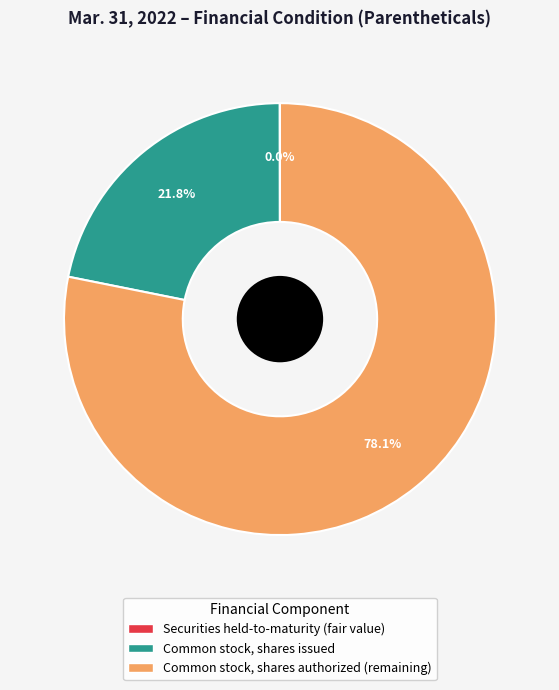

Is there any slice that represents more than half of the pie?

Yes